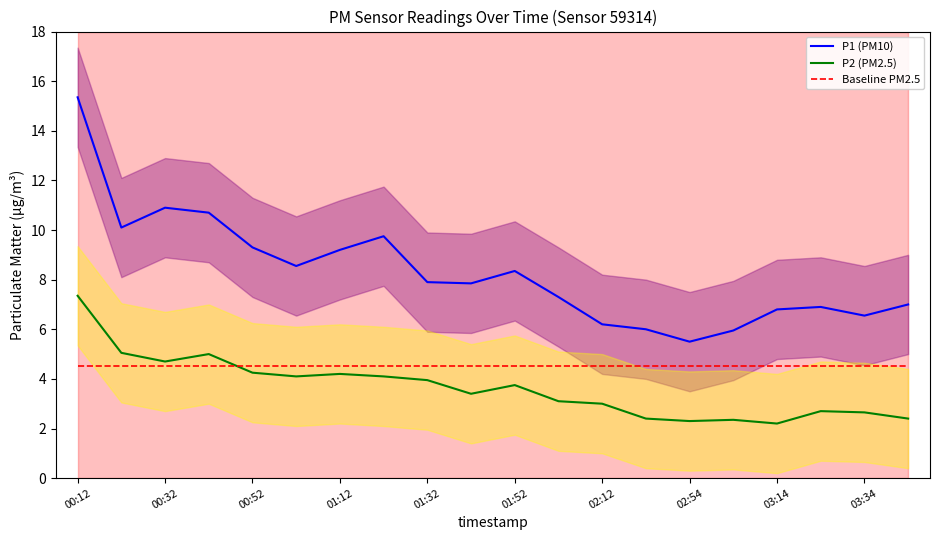

What is the maximum value for P2 (PM2.5)?

7.3